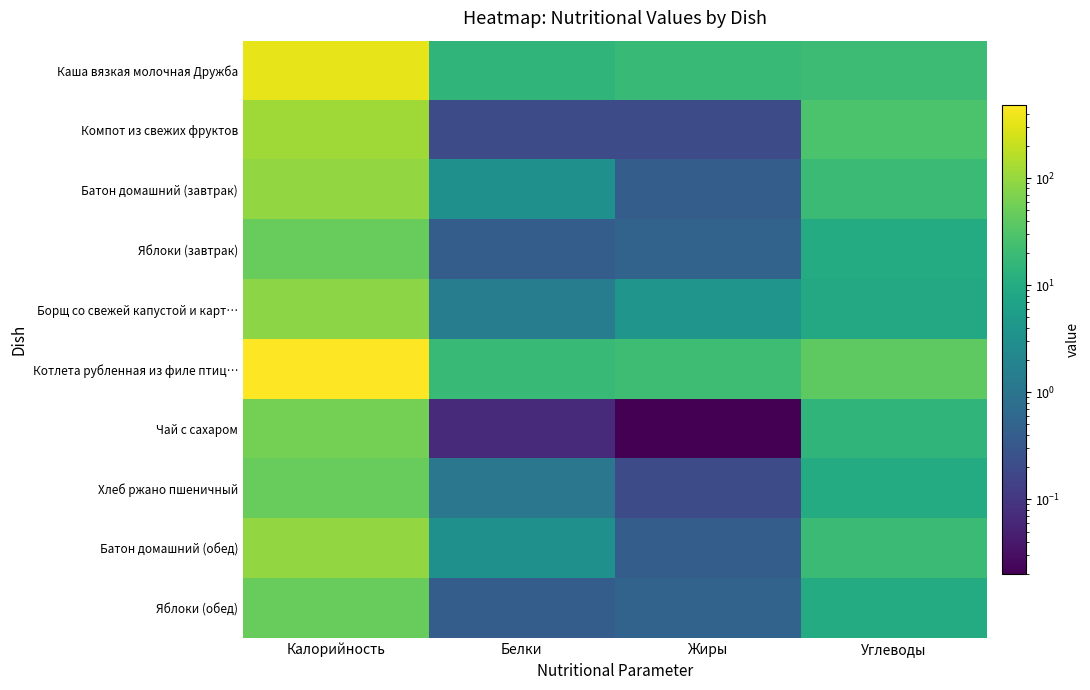

Reading left to right, list all the values displayed in this chart.

Каша вязкая молочная Дружба: Калорийность=338.0	Белки=15.0	Жиры=18.2	Углеводы=19.9
Компот из свежих фруктов: Калорийность=115.0	Белки=0.2	Жиры=0.2	Углеводы=27.9
Батон домашний (завтрак): Калорийность=93.5	Белки=3.2	Жиры=0.4	Углеводы=19.3
Яблоки (завтрак): Калорийность=47.0	Белки=0.4	Жиры=0.5	Углеводы=9.8
Борщ со свежей капустой и карт…: Калорийность=83.0	Белки=1.4	Жиры=3.9	Углеводы=8.8
Котлета рубленная из филе птиц…: Калорийность=485.7	Белки=18.3	Жиры=20.9	Углеводы=40.0
Чай с сахаром: Калорийность=60.0	Белки=0.1	Жиры=0.0	Углеводы=15.0
Хлеб ржано пшеничный: Калорийность=46.0	Белки=1.1	Жиры=0.2	Углеводы=9.8
Батон домашний (обед): Калорийность=93.5	Белки=3.2	Жиры=0.4	Углеводы=19.3
Яблоки (обед): Калорийность=47.0	Белки=0.4	Жиры=0.5	Углеводы=9.8